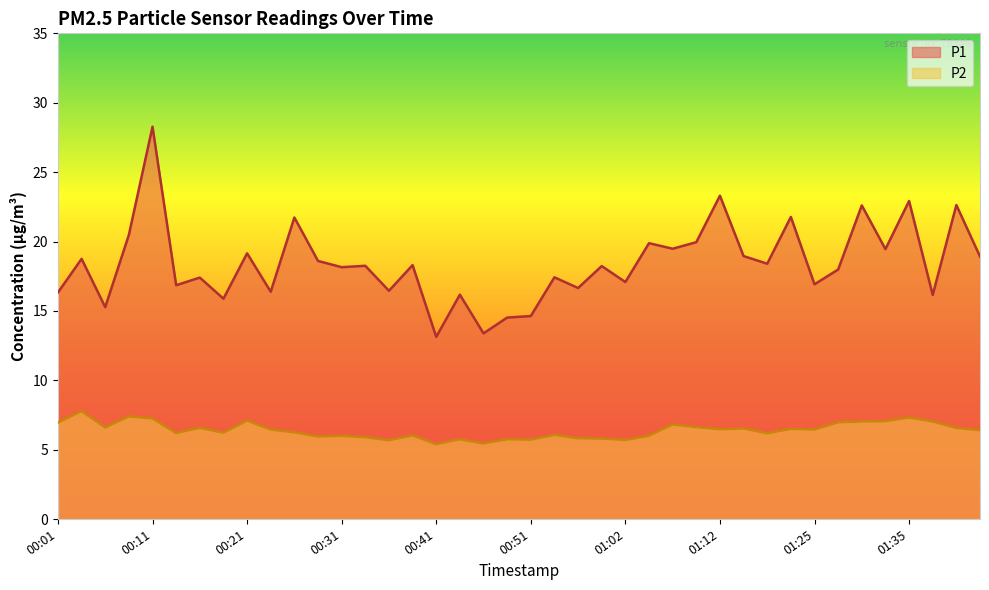

True or false: P1 and P2 intersect in this chart.

False